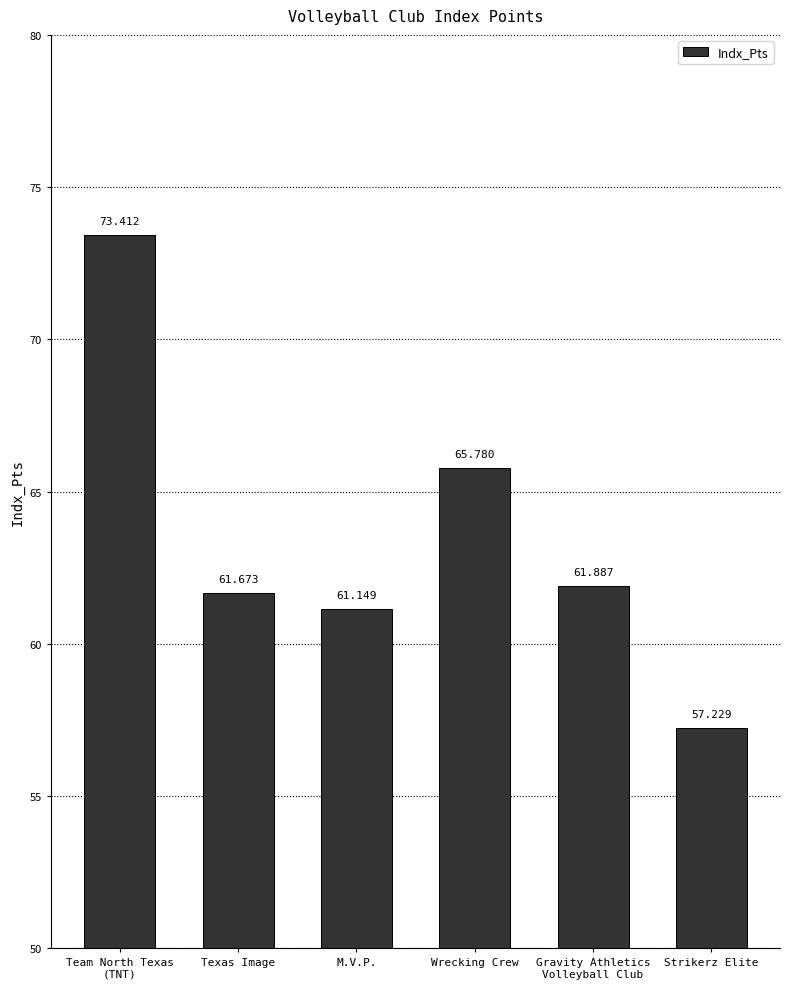

The value at Strikerz Elite is 57.2. True or false?

True